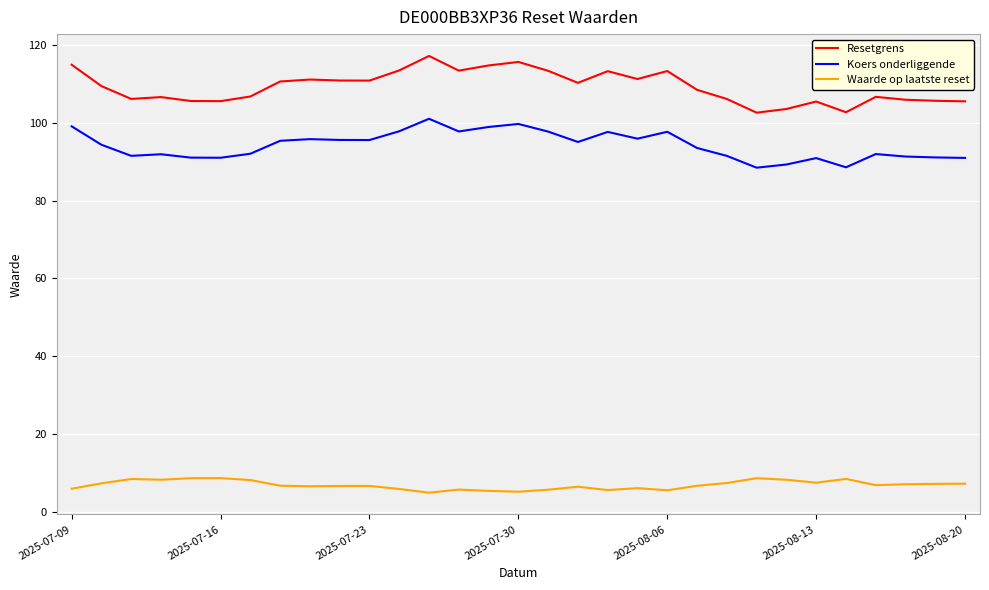

What is the difference between the maximum and minimum values in the Koers onderliggende series?

12.6